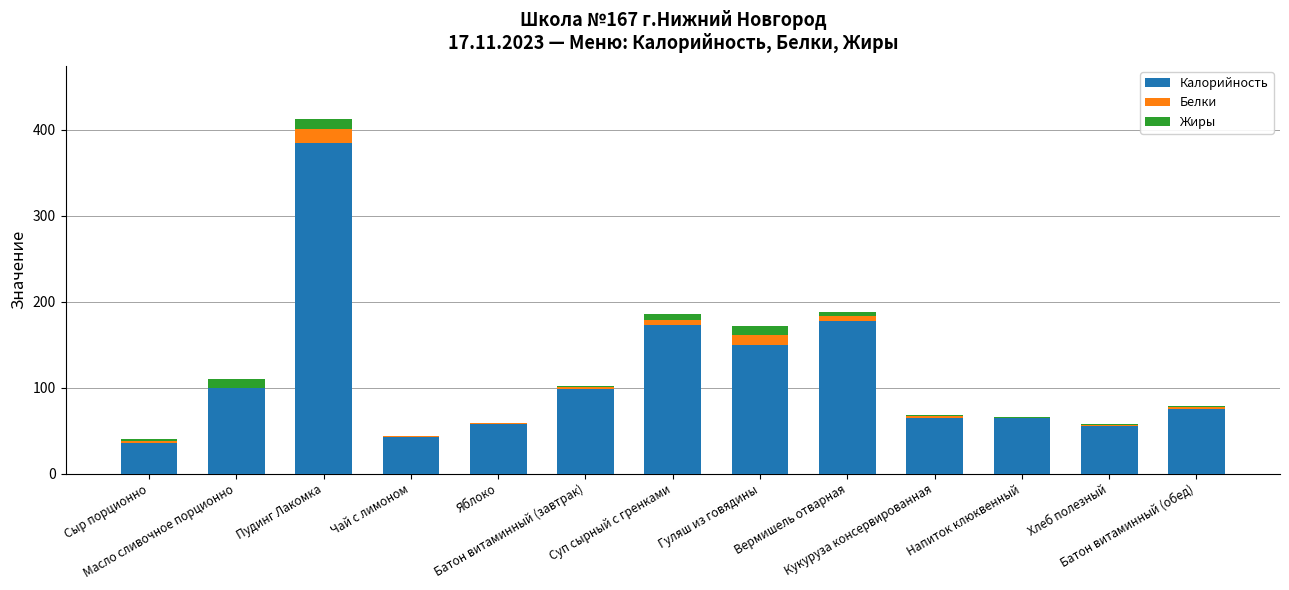

What is the sum of all Калорийность values?

1479.7